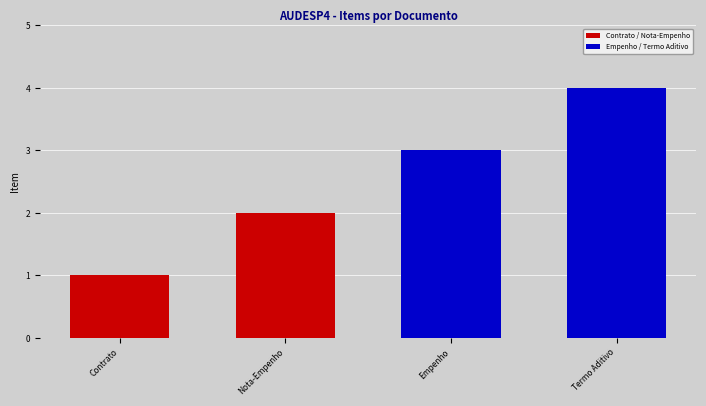

Reading right to left, list all the values displayed in this chart.

4	3	2	1